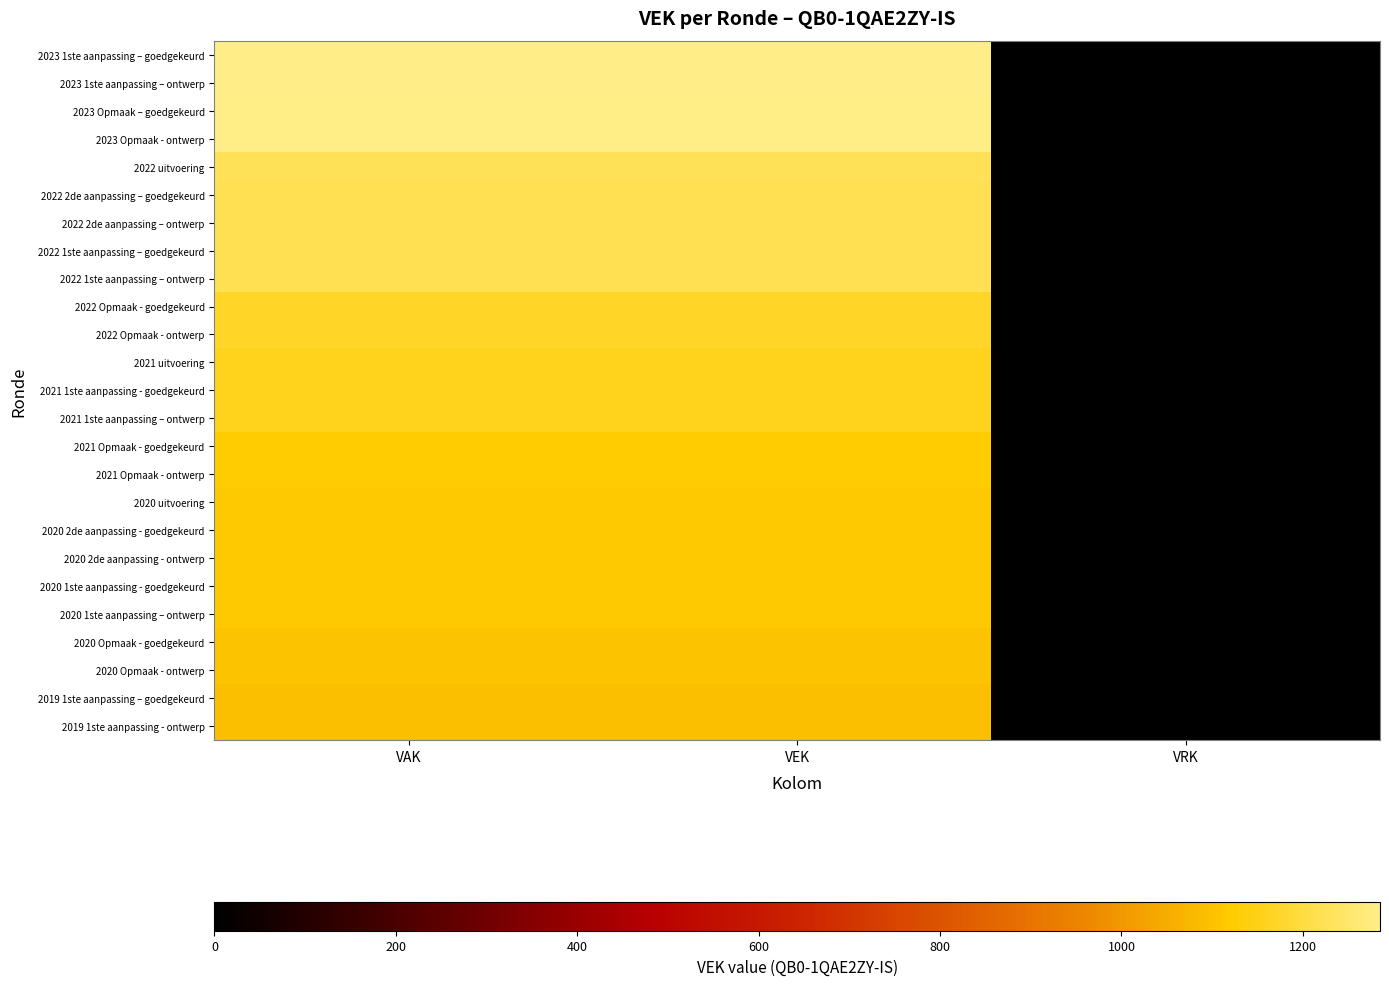

How many series are shown in this chart?

25